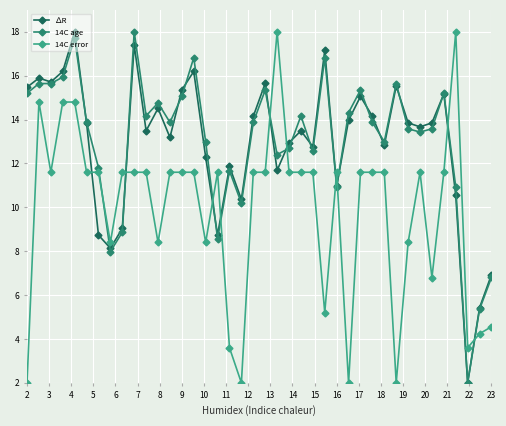

Count the number of categories in the chart.

40